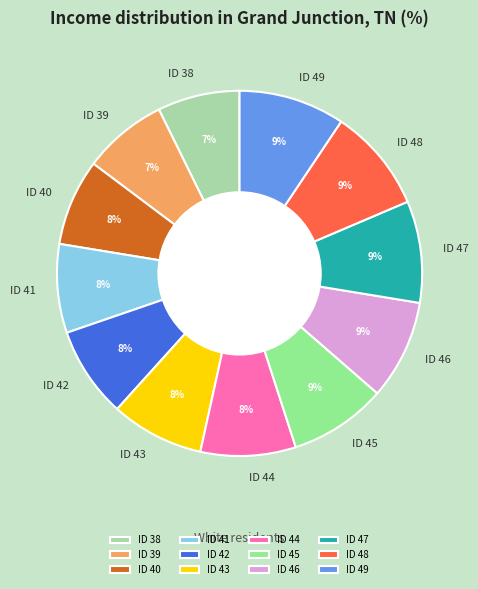

To the nearest percent, what is the difference between the ID 39 and ID 49 slice percentages?

2%